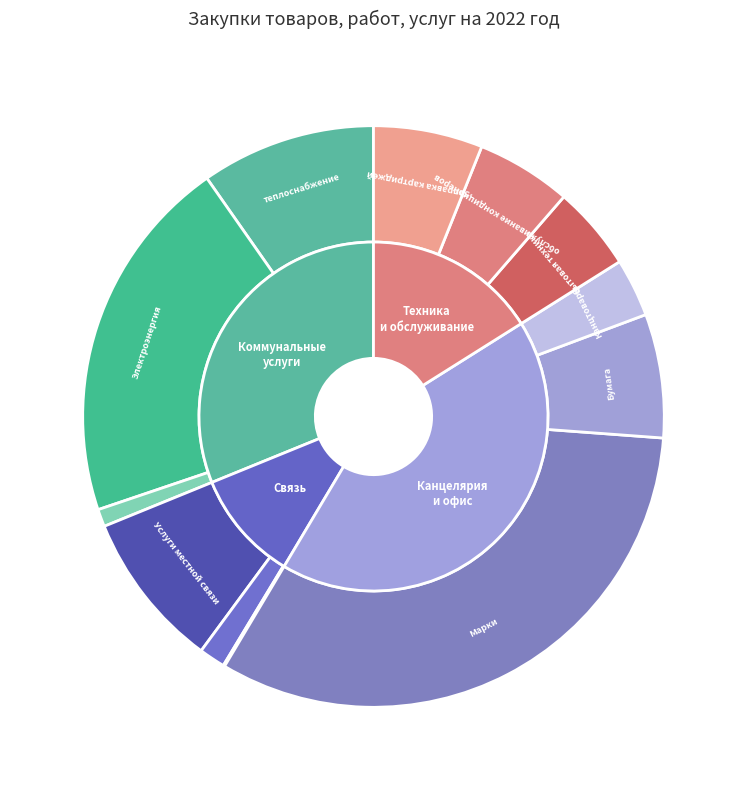

To the nearest percent, what portion does Марки represent?

32%